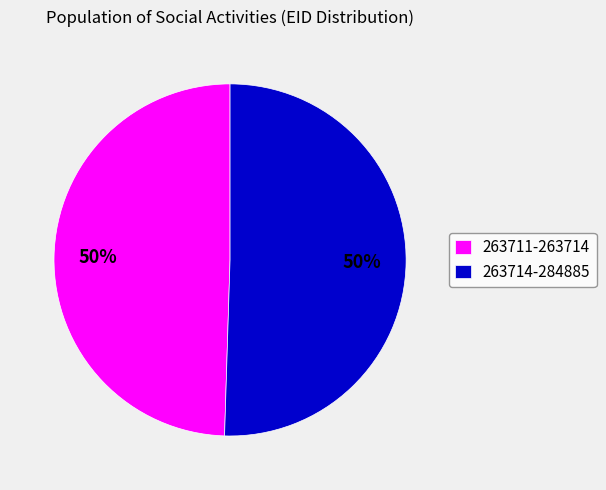

Is it true that 263711-263714 is 50% of the pie?

True